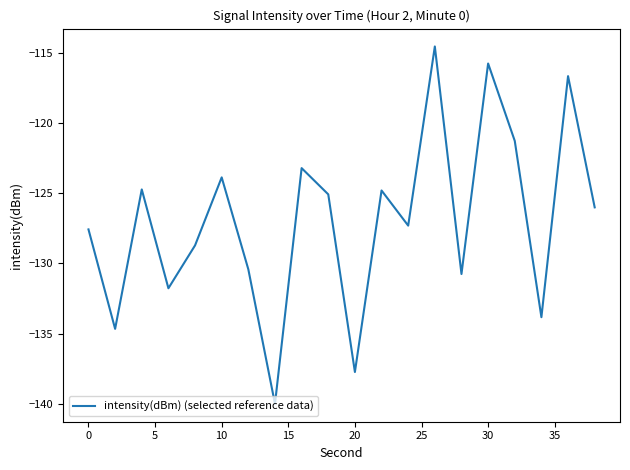

What is the difference between the maximum and minimum values?

25.5